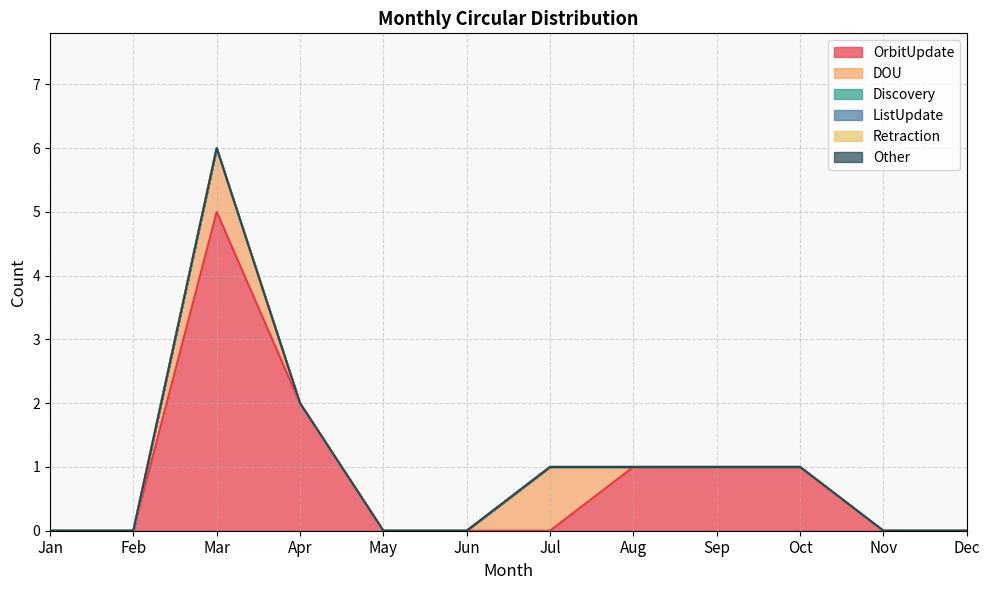

Does the chart display data point markers on the line(s)?

No